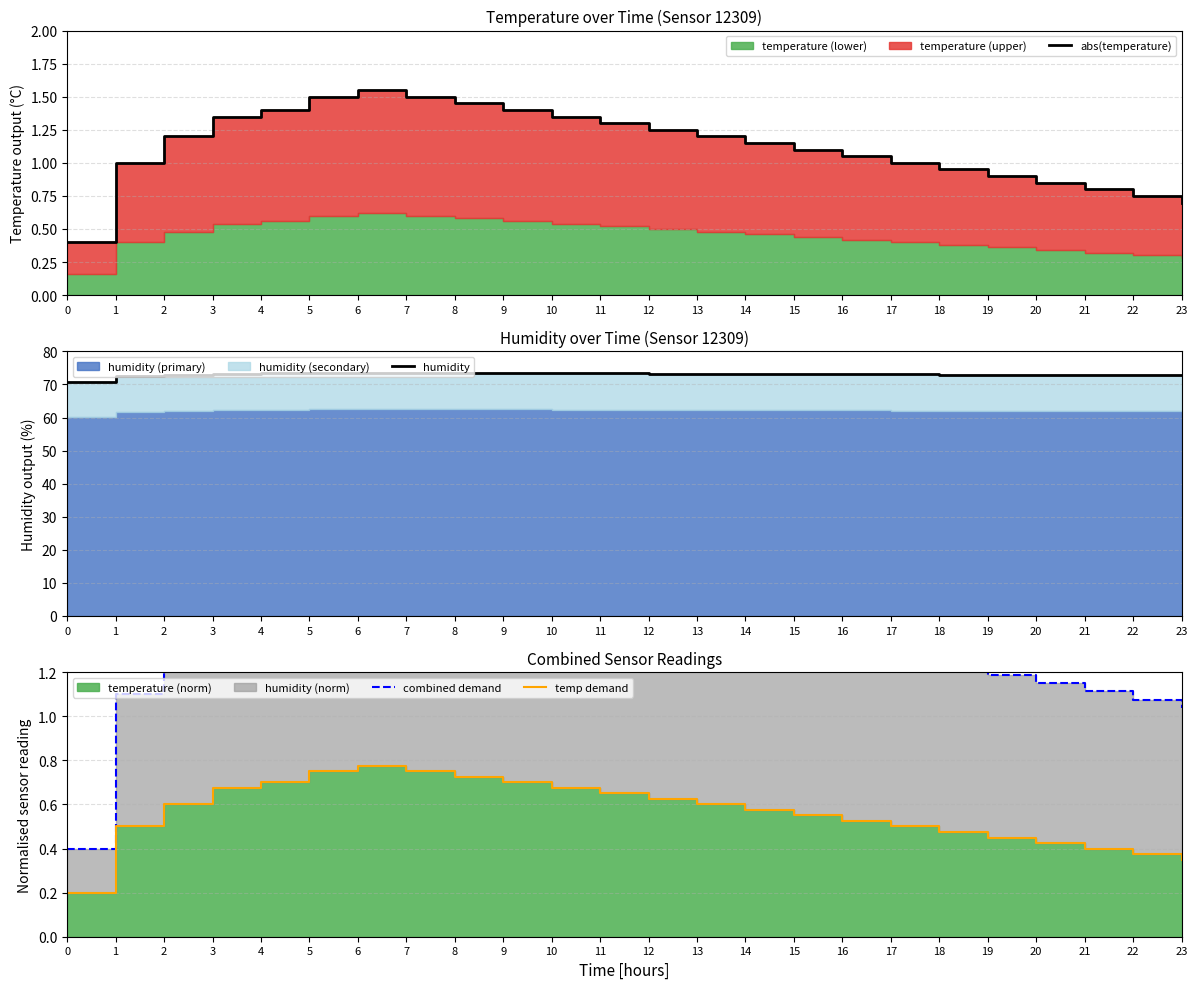

True or false: humidity has a value of 73.5 at 5.

True